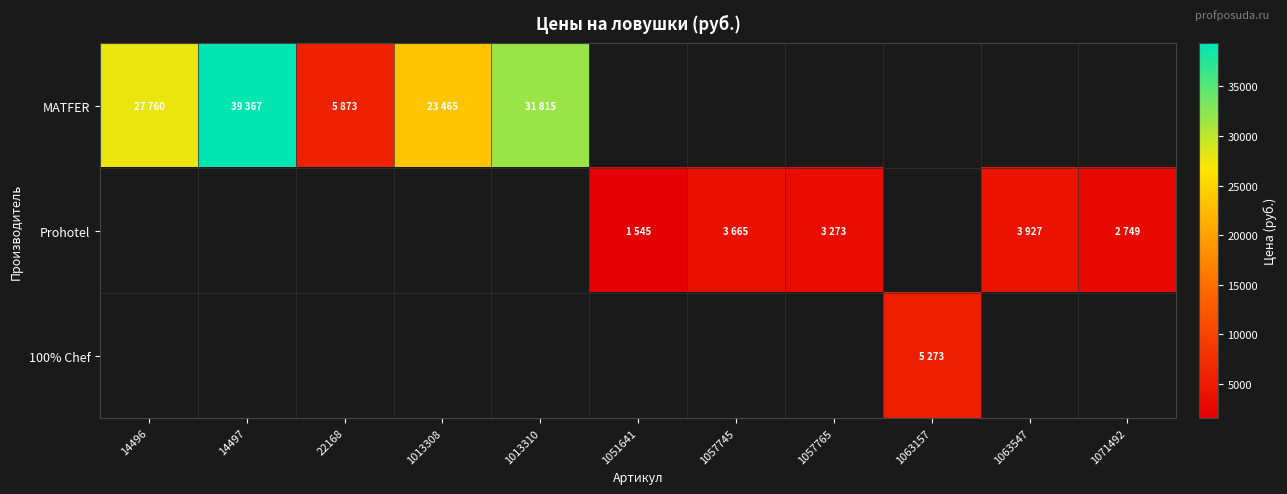

What is the greatest value displayed?

39367.0